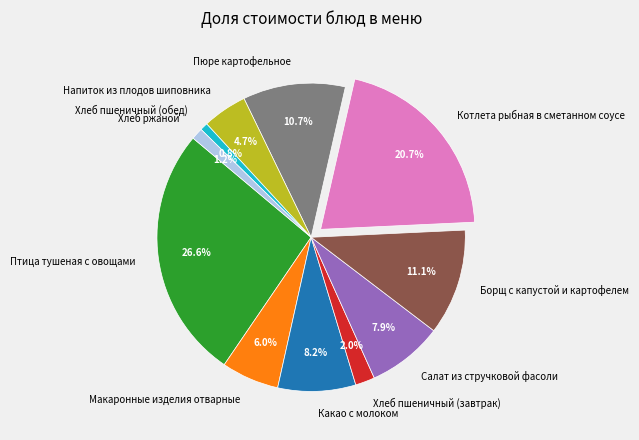

Between Напиток из плодов шиповника and Хлеб пшеничный (завтрак), which is larger?

Напиток из плодов шиповника